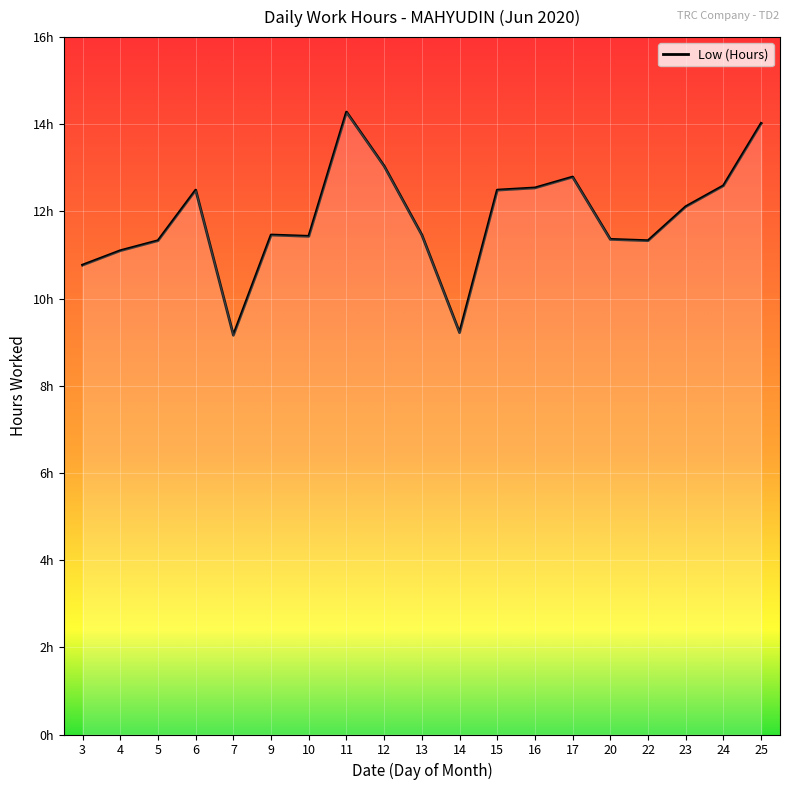

Does the chart have visible grid lines?

Yes